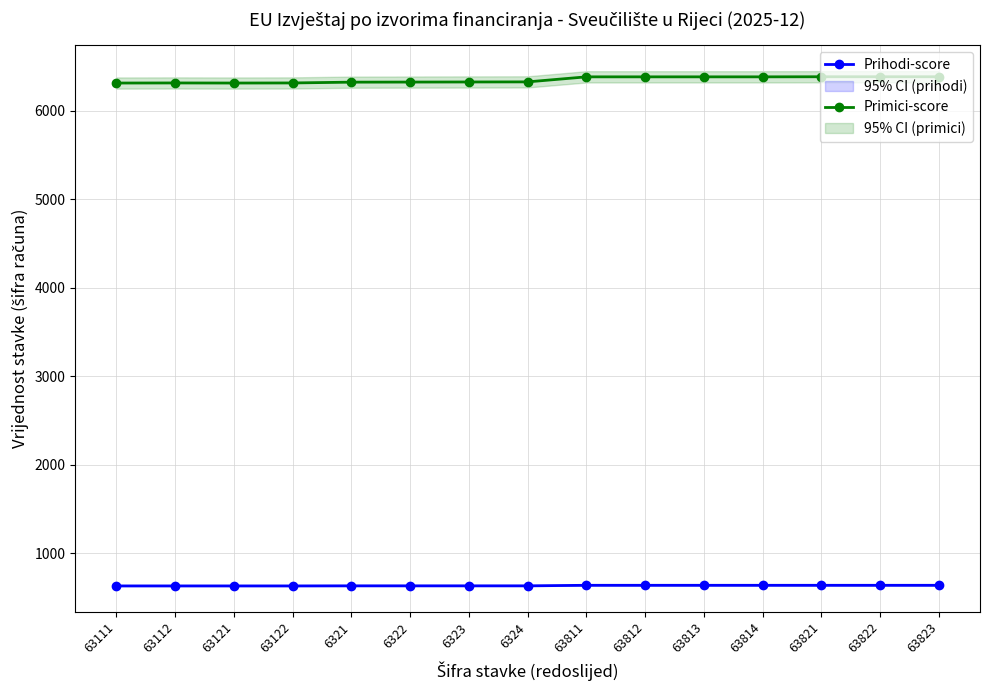

True or false: Primici-score has more than 2 points higher than both neighbors.

False